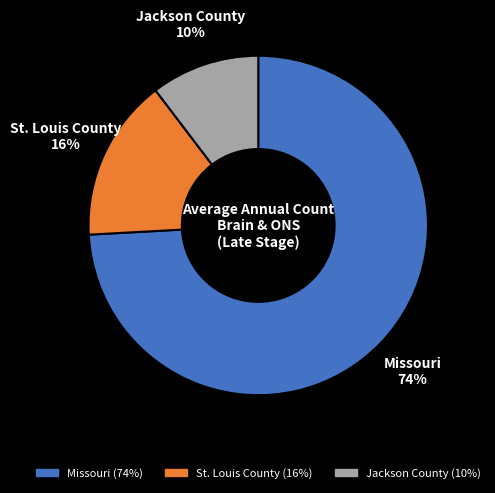

To the nearest percent, what is the average slice percentage?

33%